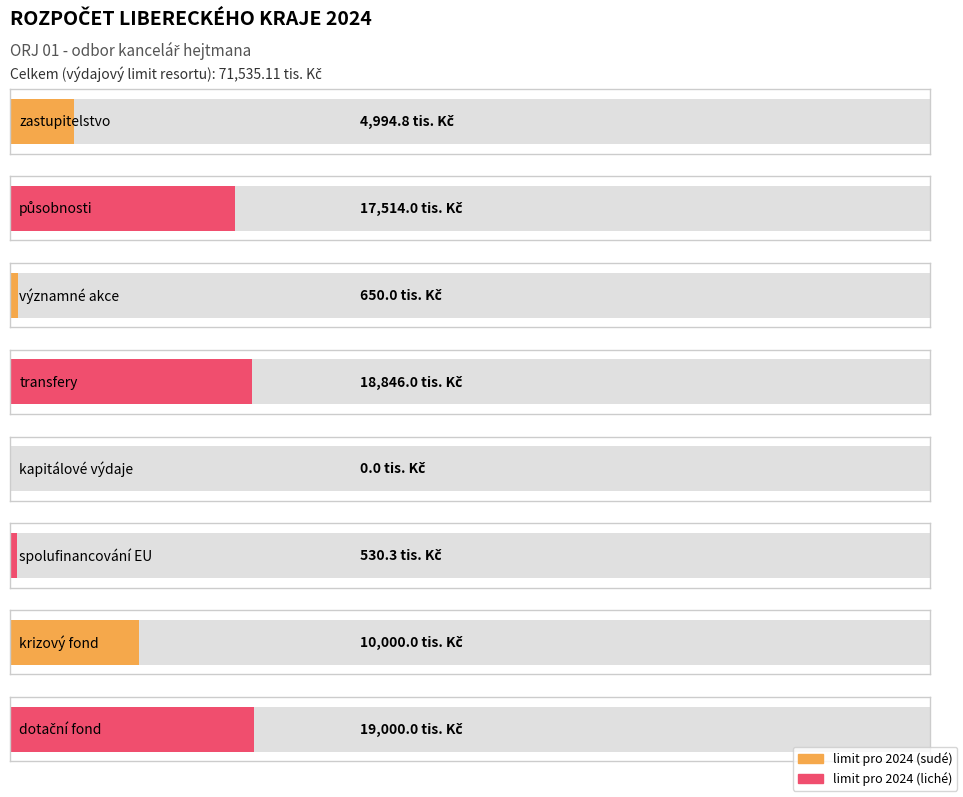

List the labels in order of value, largest first.

dotační fond, transfery, působnosti, krizový fond, zastupitelstvo, významné akce, spolufinancování EU, kapitálové výdaje